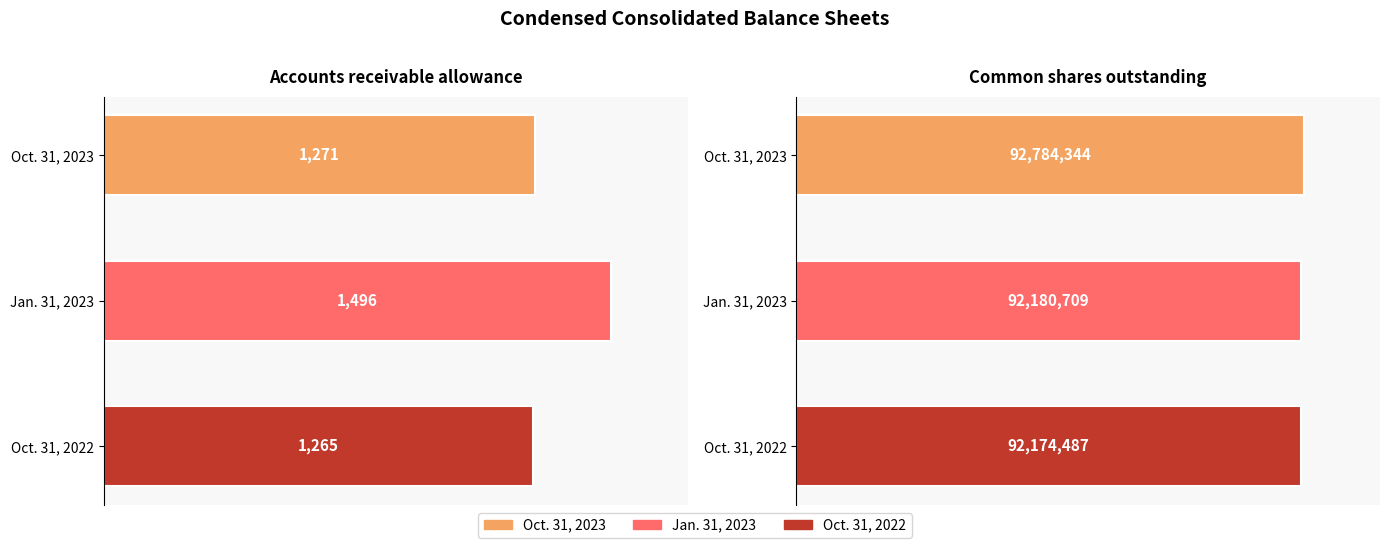

What is the difference between the maximum and minimum values in the Oct. 31, 2023 series?

92783073